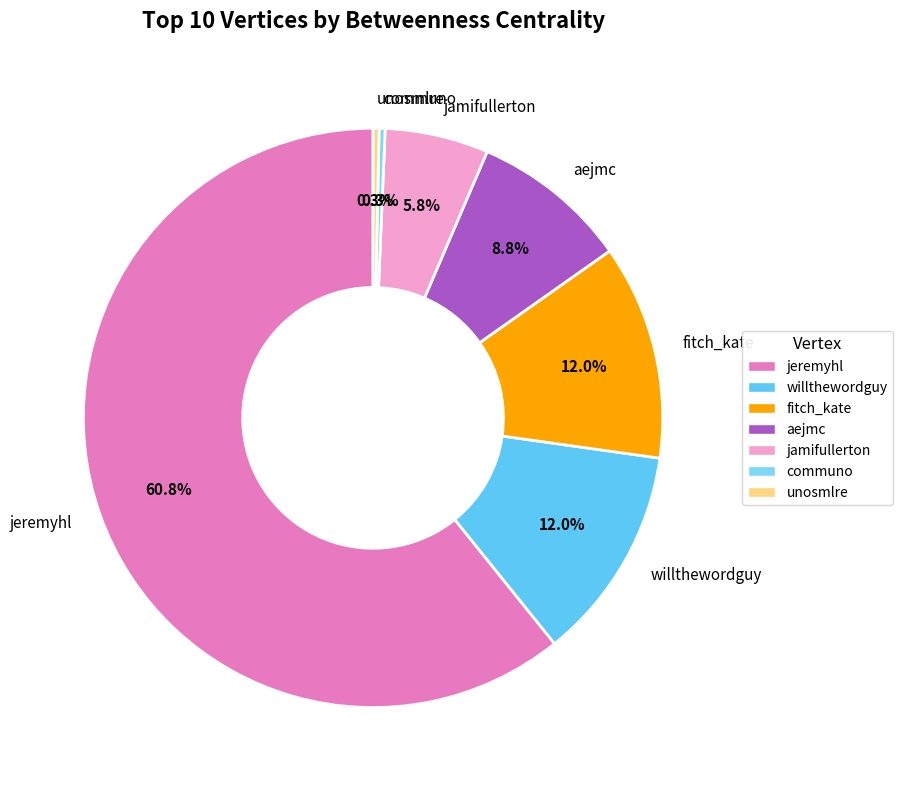

True or false: fitch_kate accounts for 12% of the total.

True